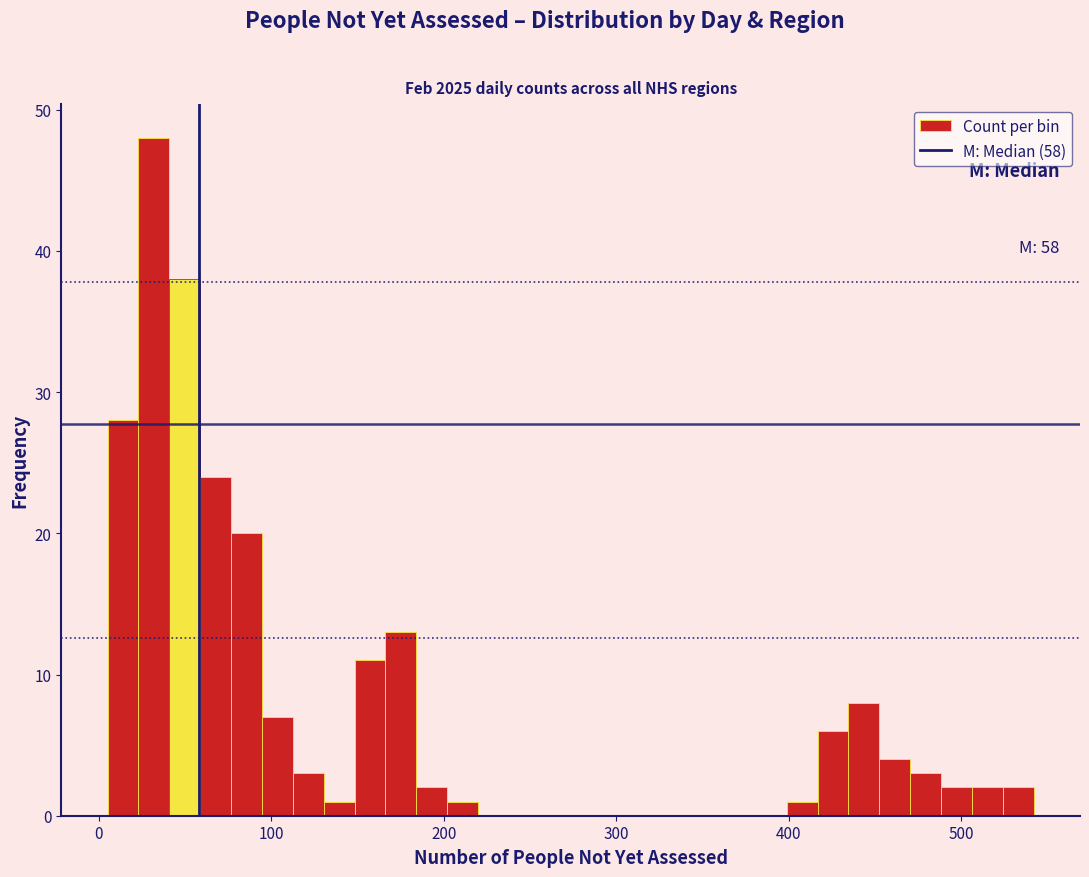

Around what value on the x-axis is the tallest bar? Give the approximate position of its centre, as read against the axis.

30